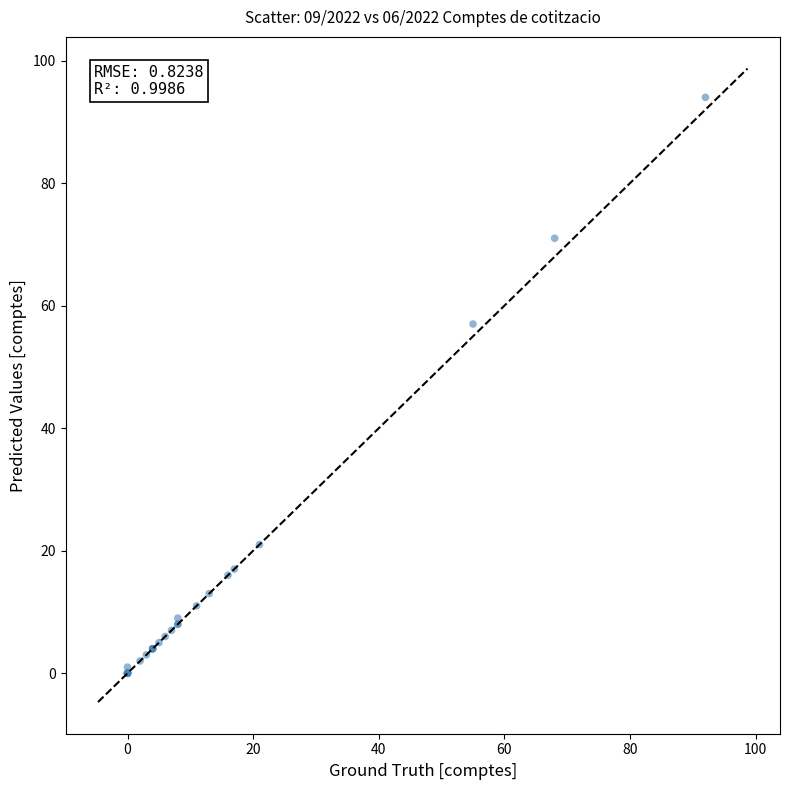

What Y value in the scatter plot is closest to 47?

57